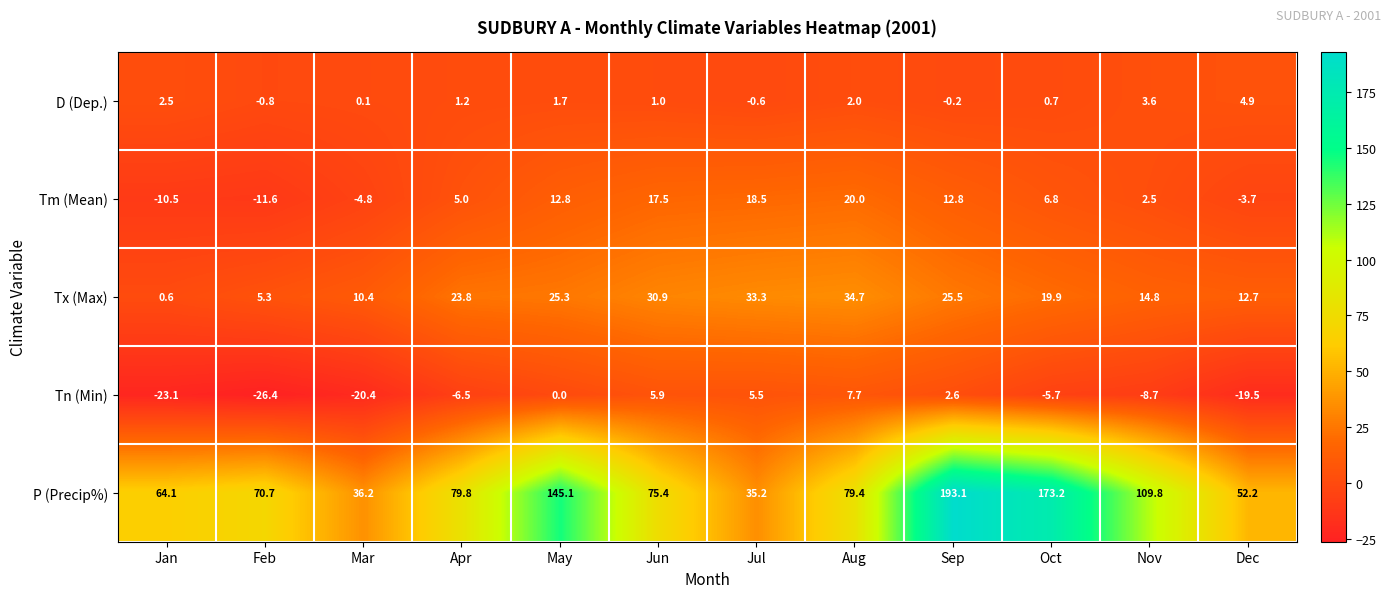

Rank the series at Mar from lowest to highest value.

Tn (Min), Tm (Mean), D (Dep.), Tx (Max), P (Precip%)